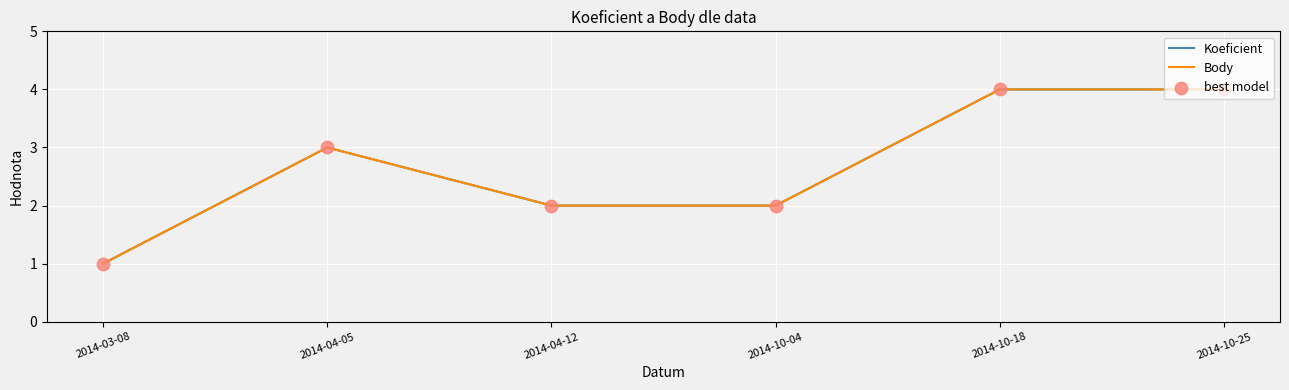

Does the chart have visible grid lines?

Yes